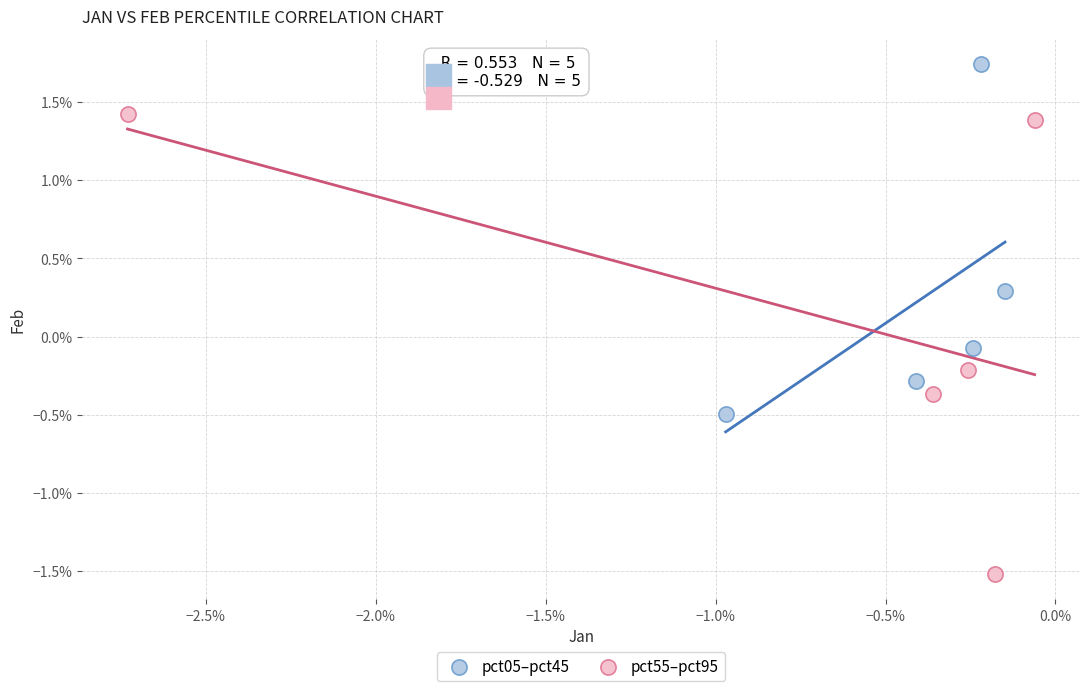

What are all the series names shown in the legend?

pct05–pct45, pct55–pct95